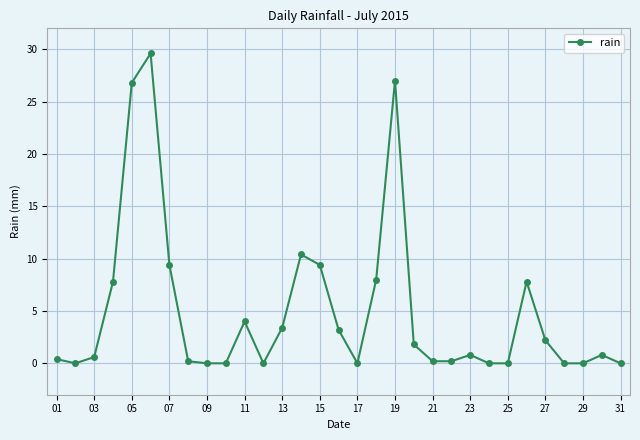

True or false: the data has more than 0 interior local peaks.

True